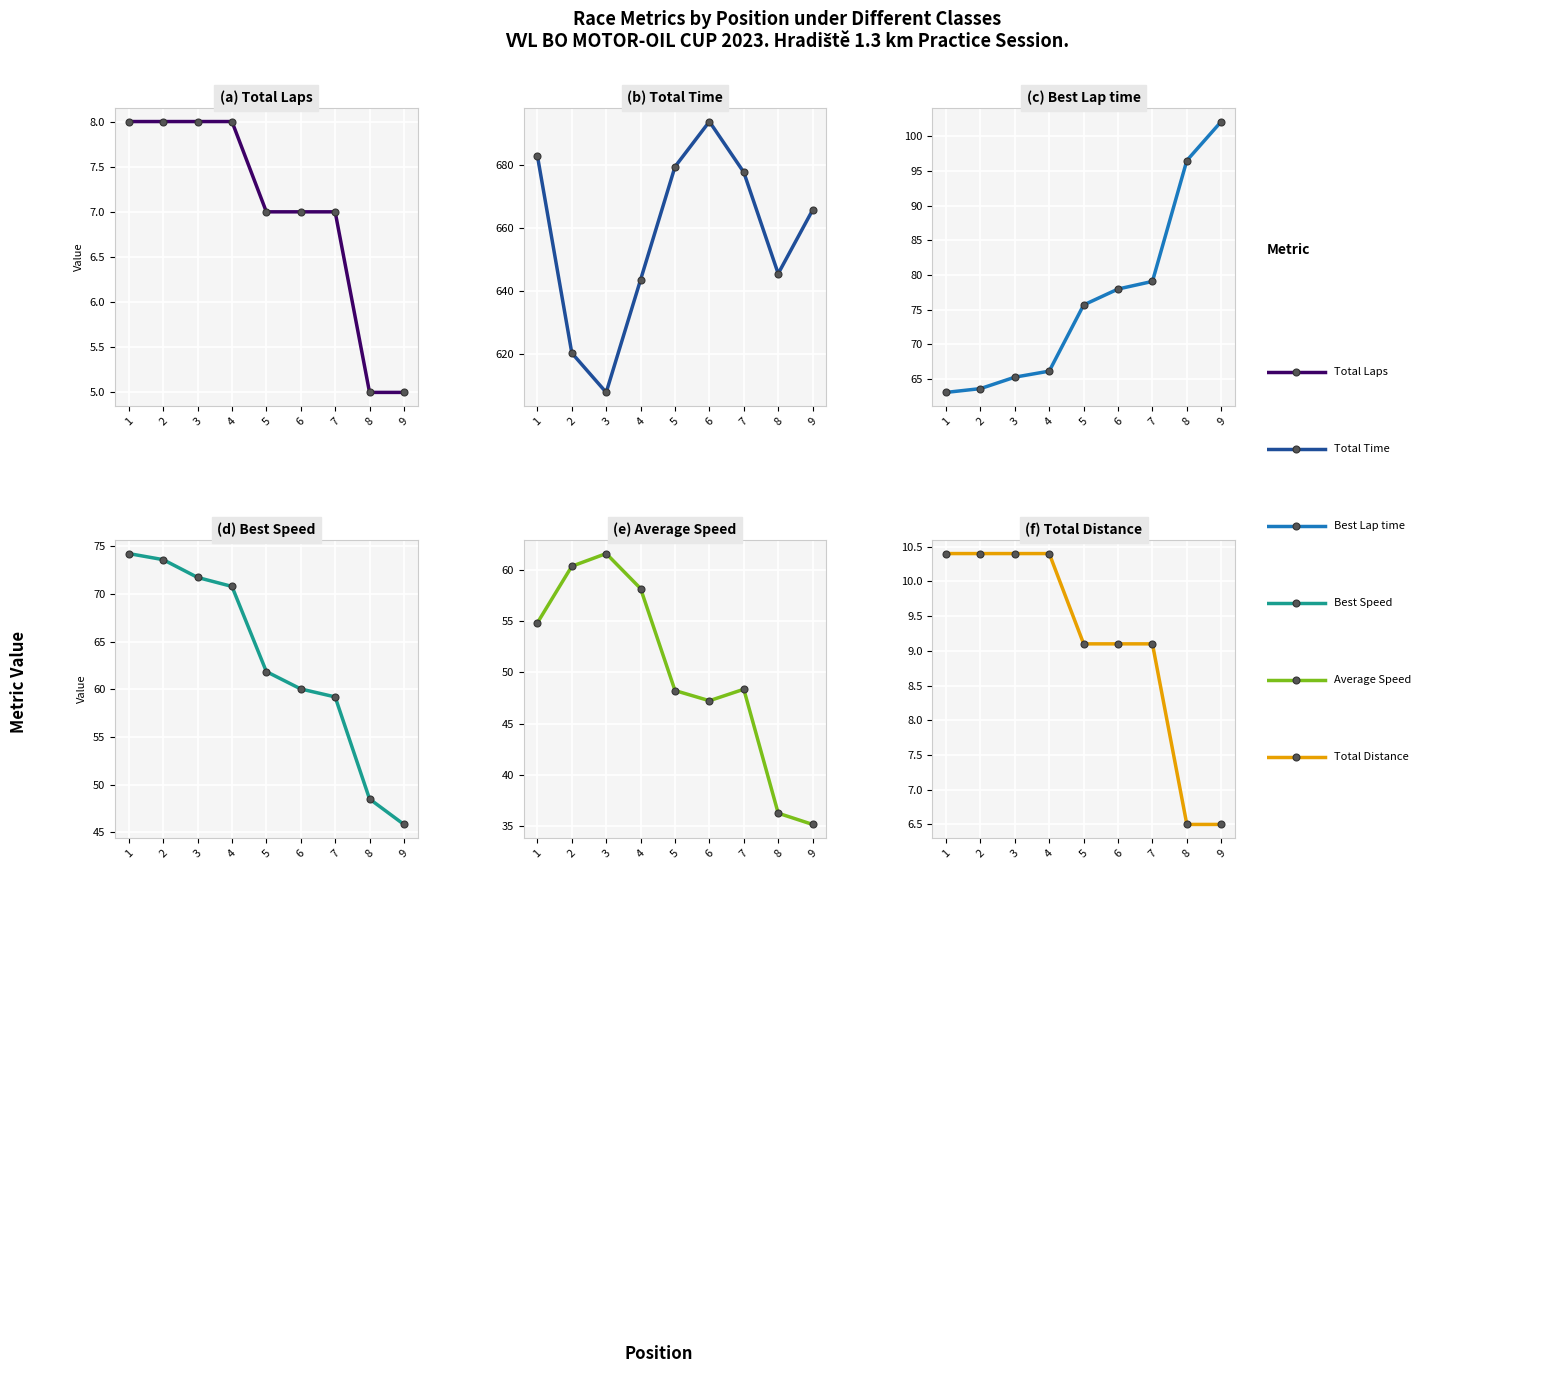

Is it true that Average Speed equals 48.3 at 7?

True